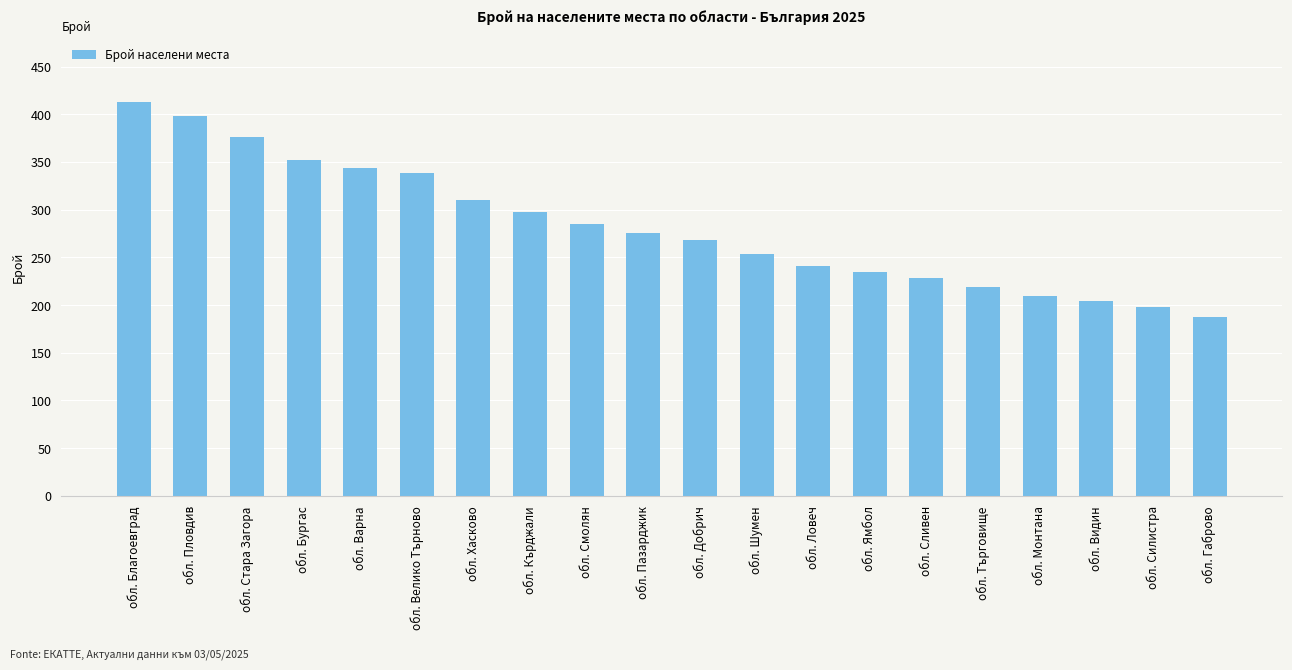

Where is the data nearest to the value 300?

обл. Кърджали